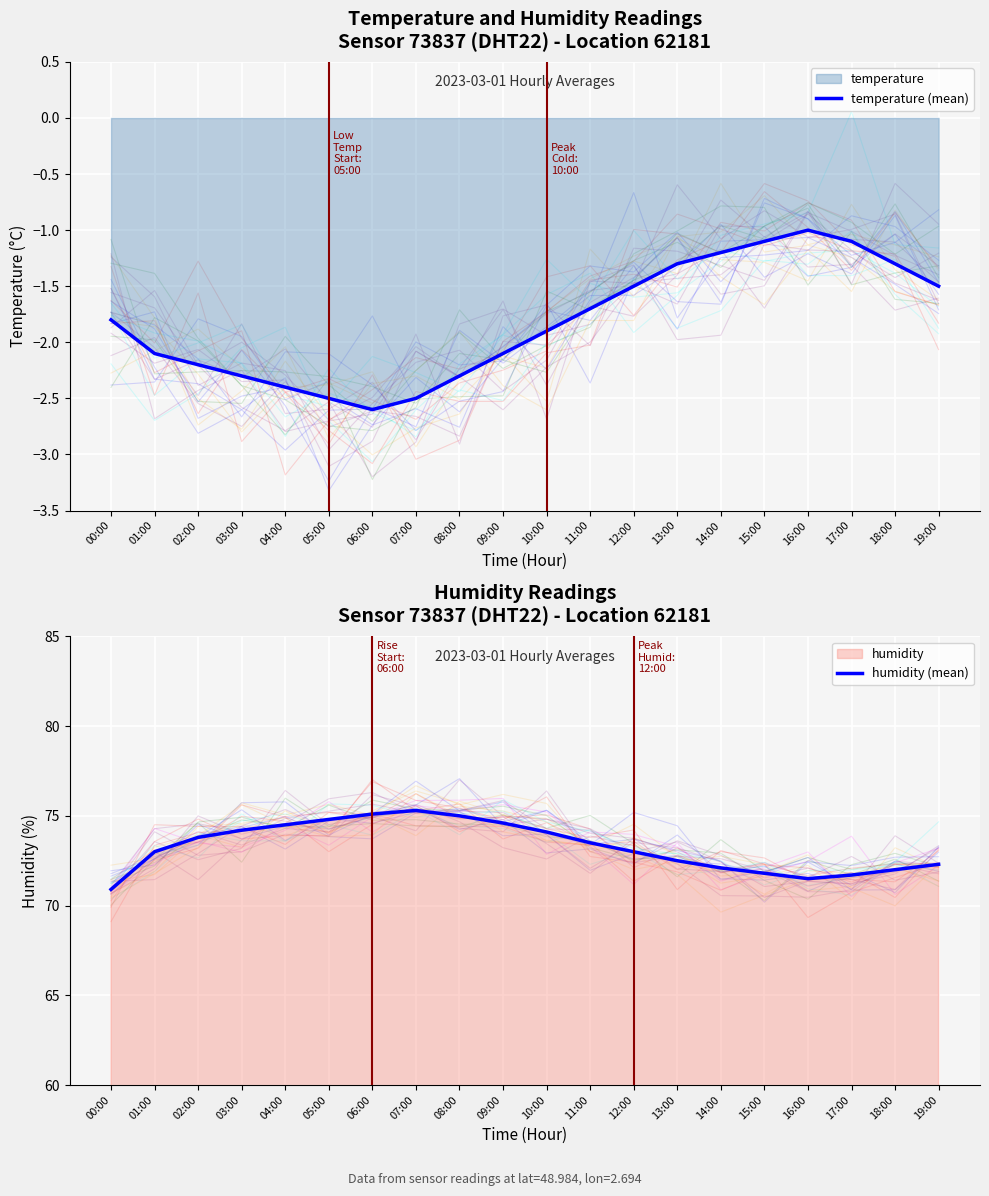

What is the sum of the temperature (mean) values at 07:00 and 12:00?

-4.0